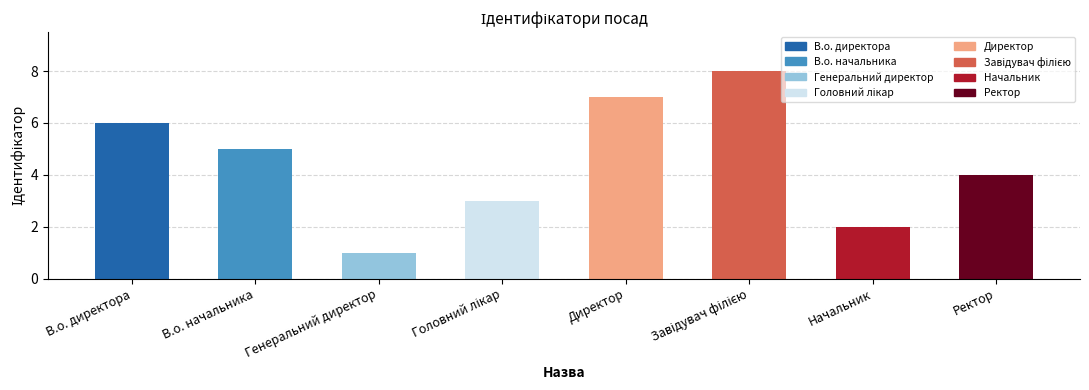

How many values are below 5?

4